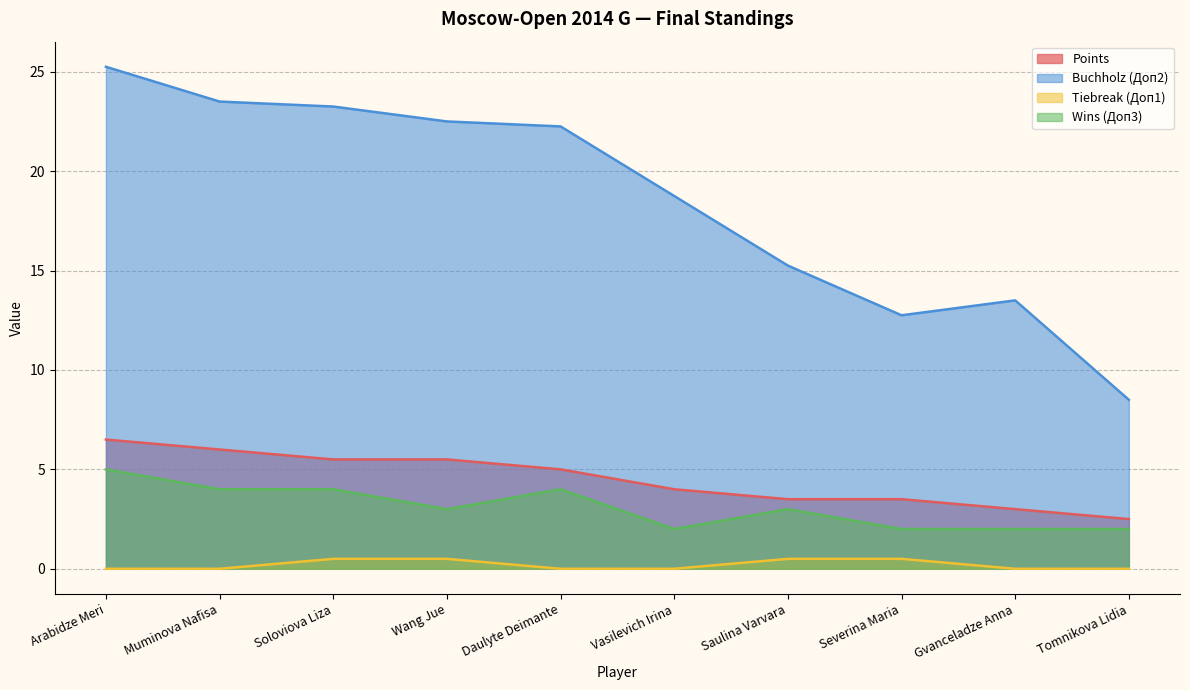

True or false: Tiebreak (Доп1) has a value of 0.0 at Muminova Nafisa.

True